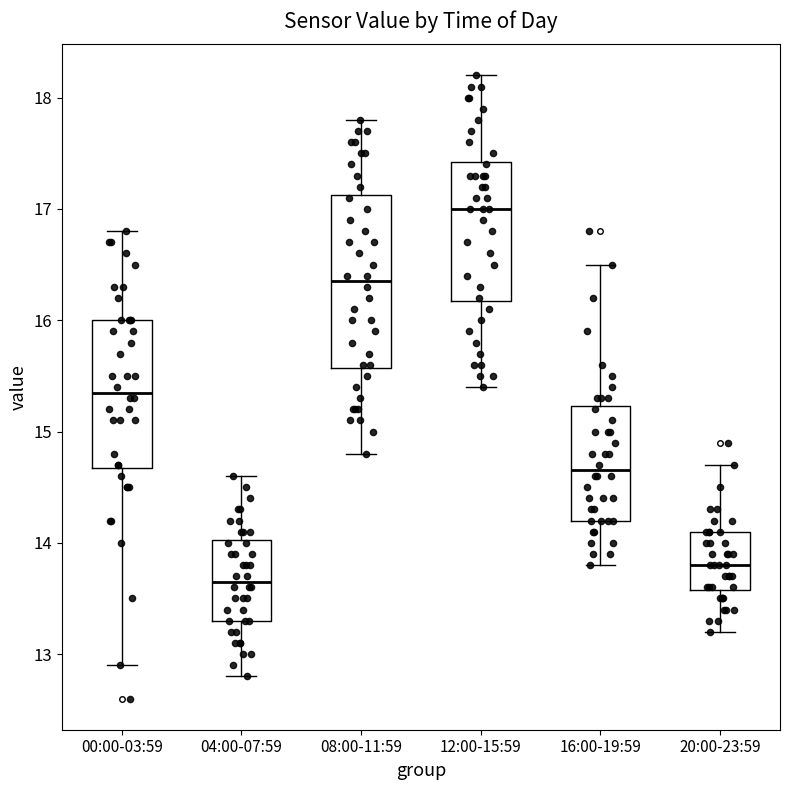

Which box's median line is the highest?

12:00-15:59